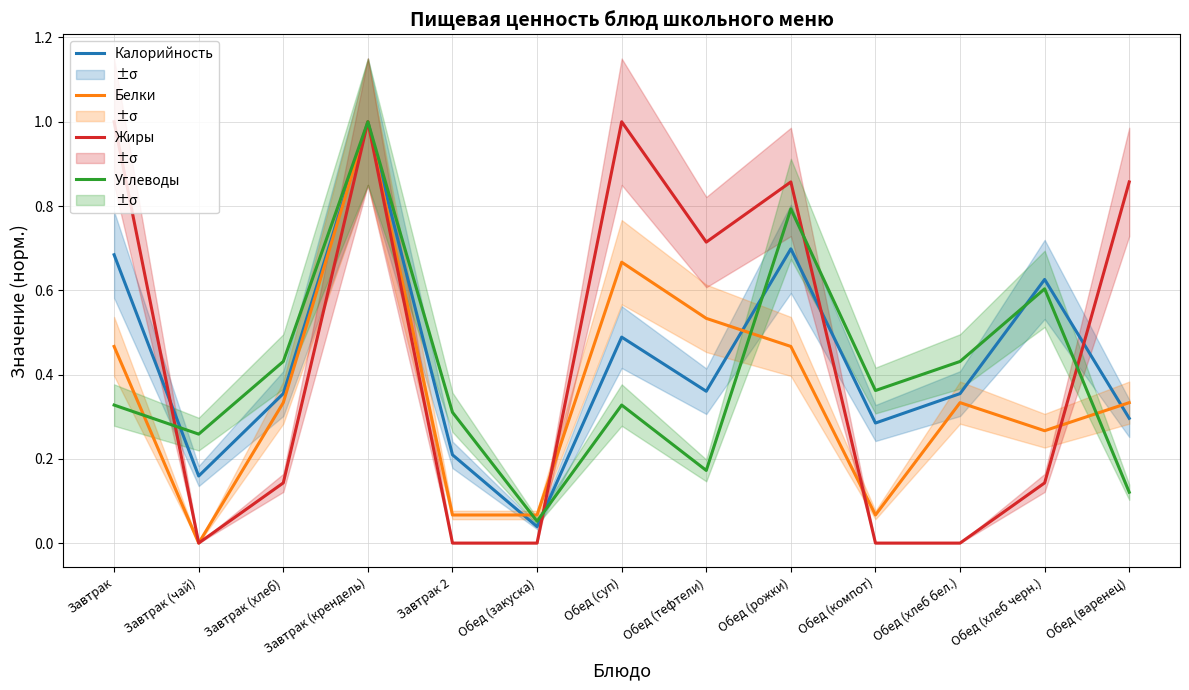

True or false: Углеводы has more than 0 interior local peaks.

True